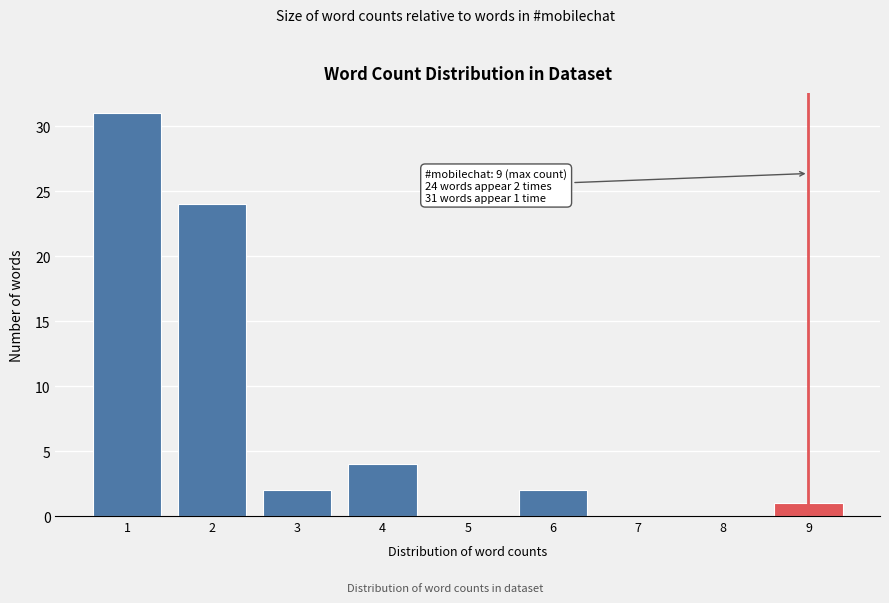

Reading left to right, transcribe all the data shown in this chart.

1=31	2=24	3=2	4=4	5=0	6=2	7=0	8=0	9=1